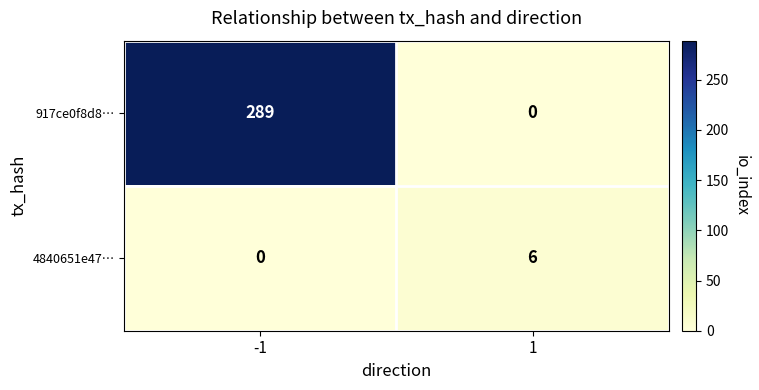

What is the maximum value shown in the chart?

289